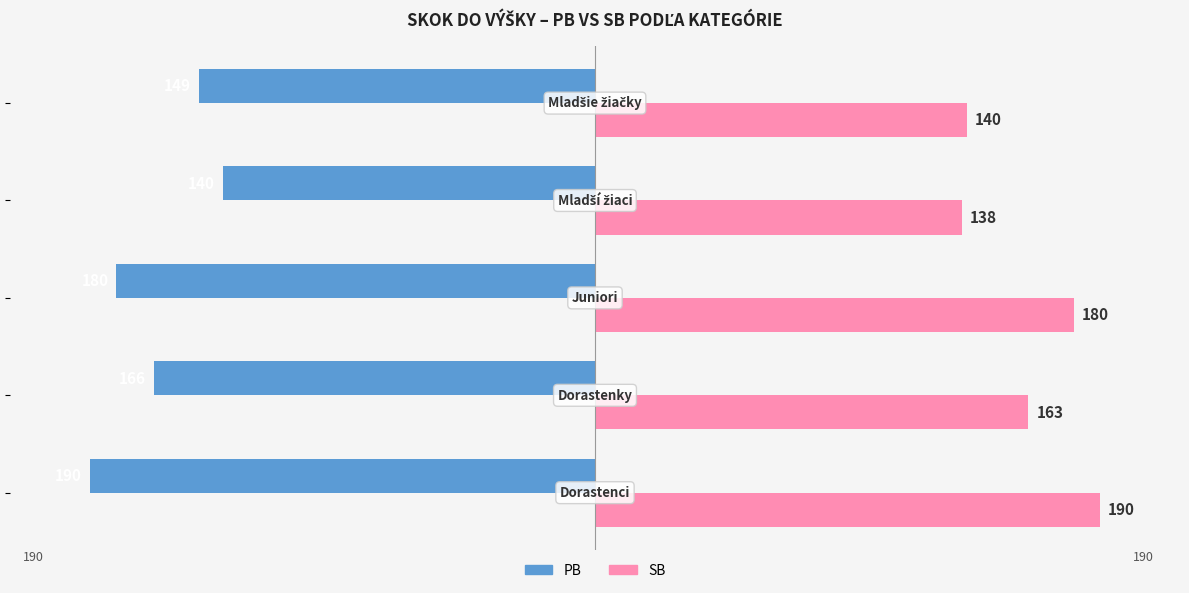

What is the average value of the PB series?

-165